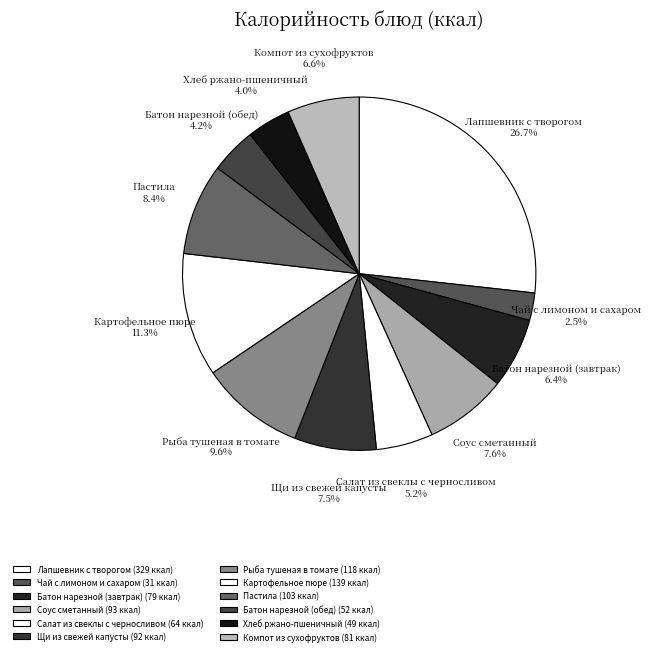

To the nearest percent, what is the combined percentage of Картофельное пюре and Компот из сухофруктов?

18%